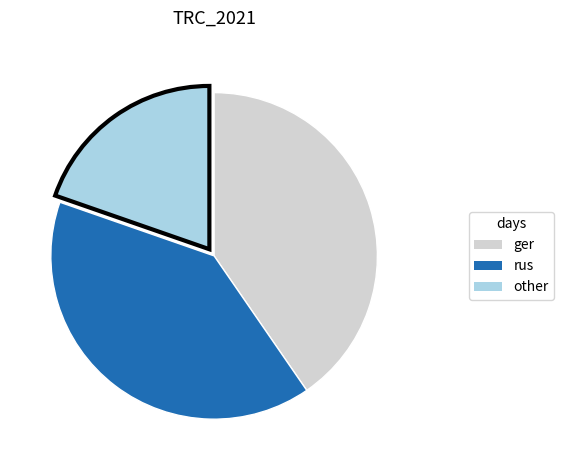

Is other the majority of the pie?

No